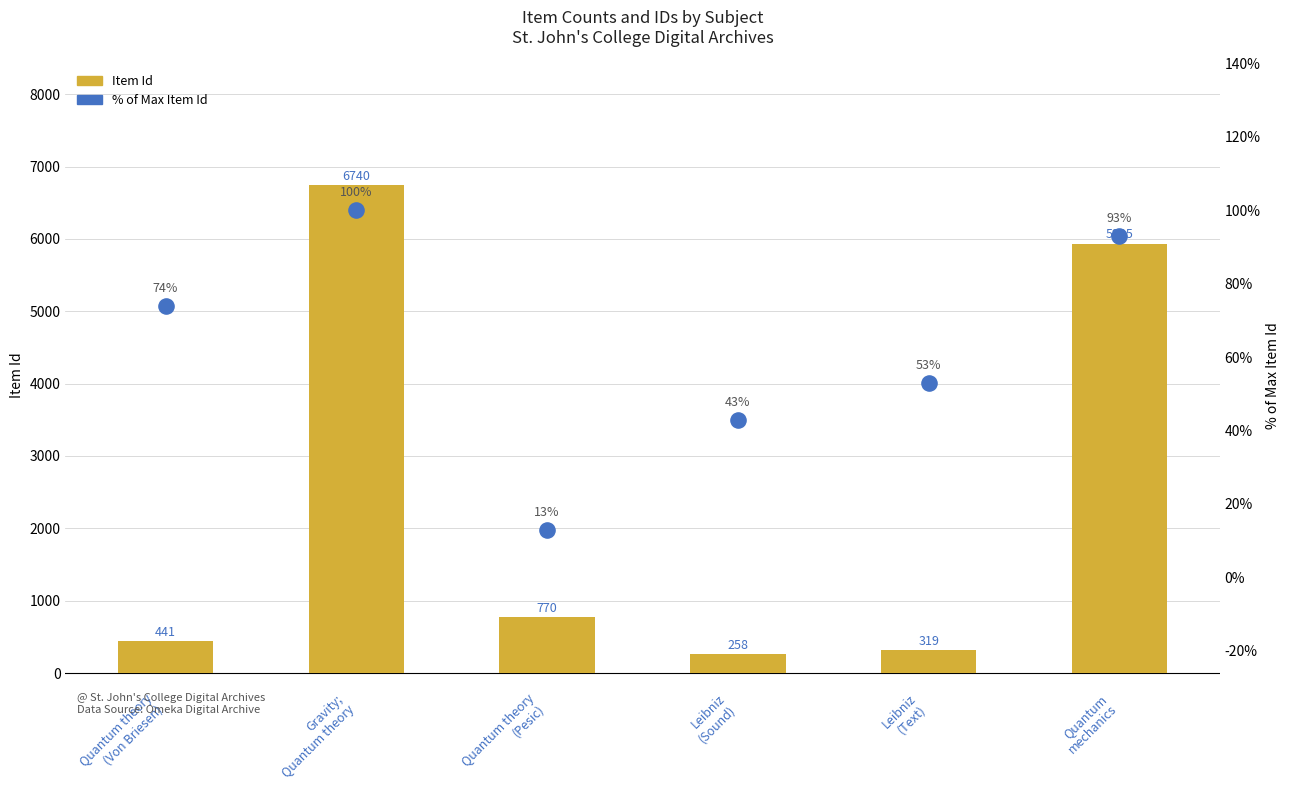

What are all the series names shown in the legend?

Item Id, % of Max Item Id